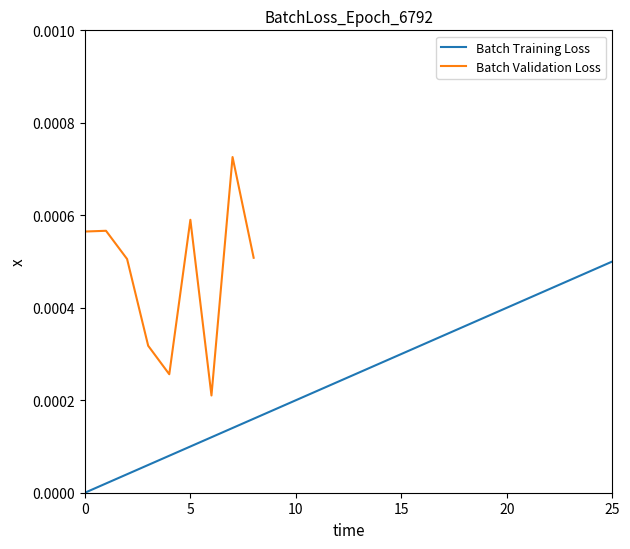

How many data points are above 0?

25